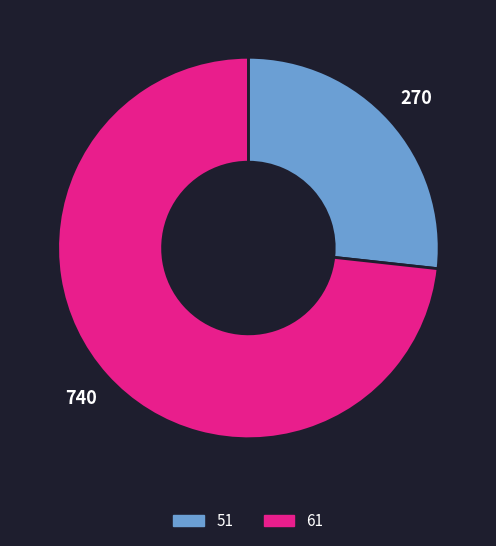

True or false: 51 accounts for 19% of the total.

False